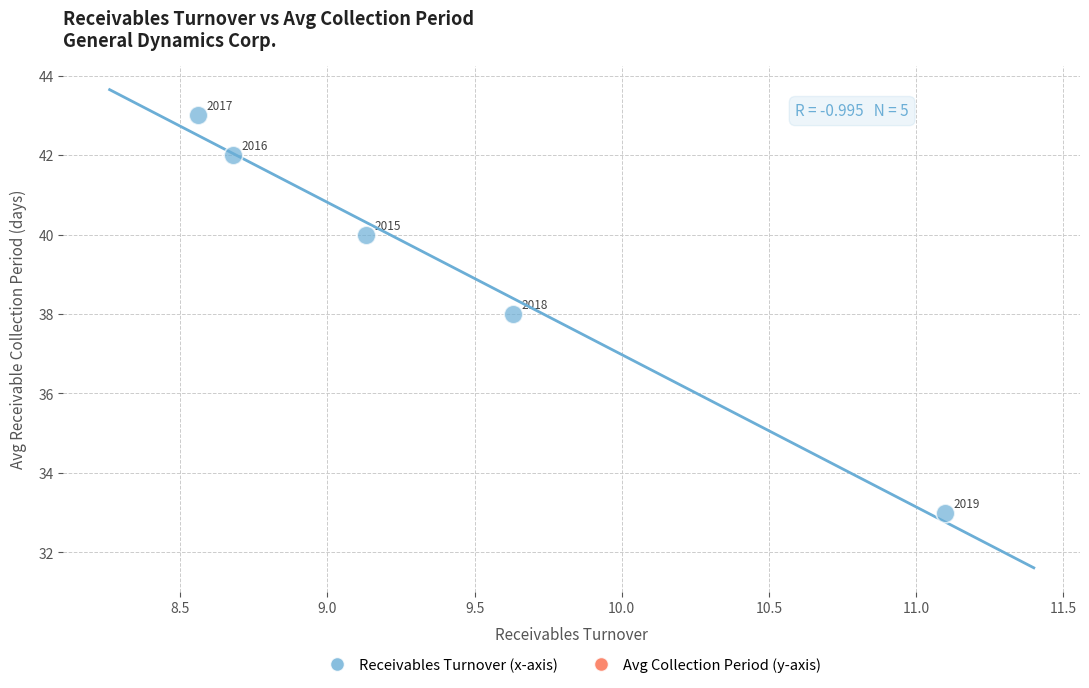

What is the average Y value?

39